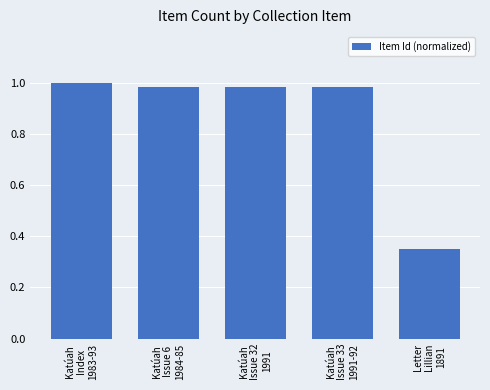

The chart shows a value of 1.0 at Katúah
Index
1983-93. True or false?

True